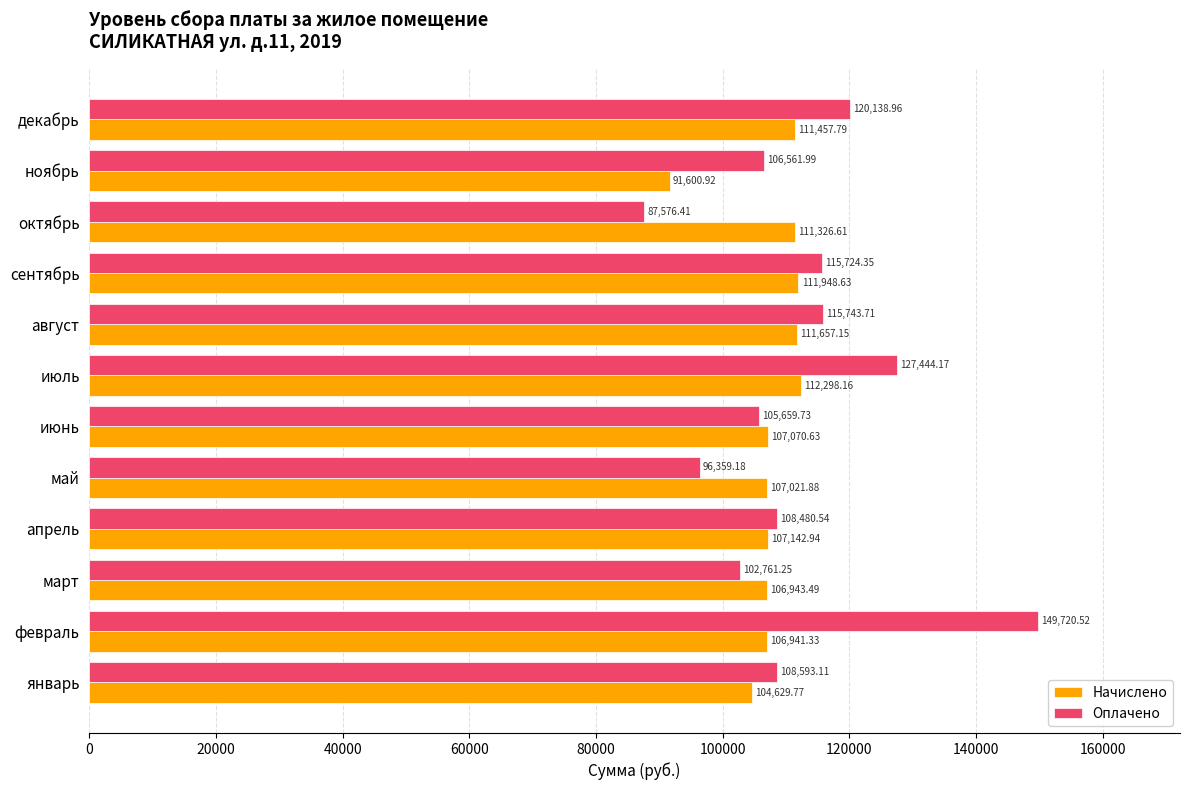

What is the sum of all Оплачено values?

1344763.9